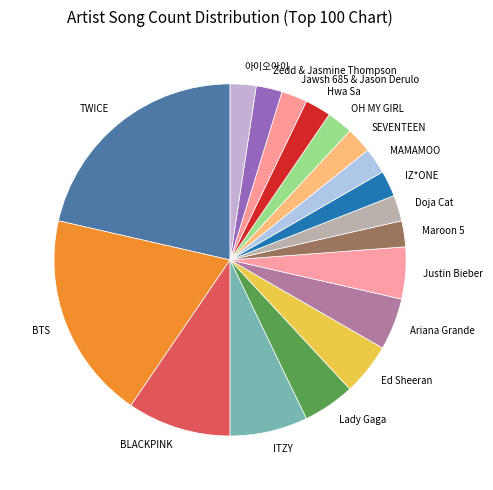

Approximately how many times larger is the value at Doja Cat compared to MAMAMOO?

1.0